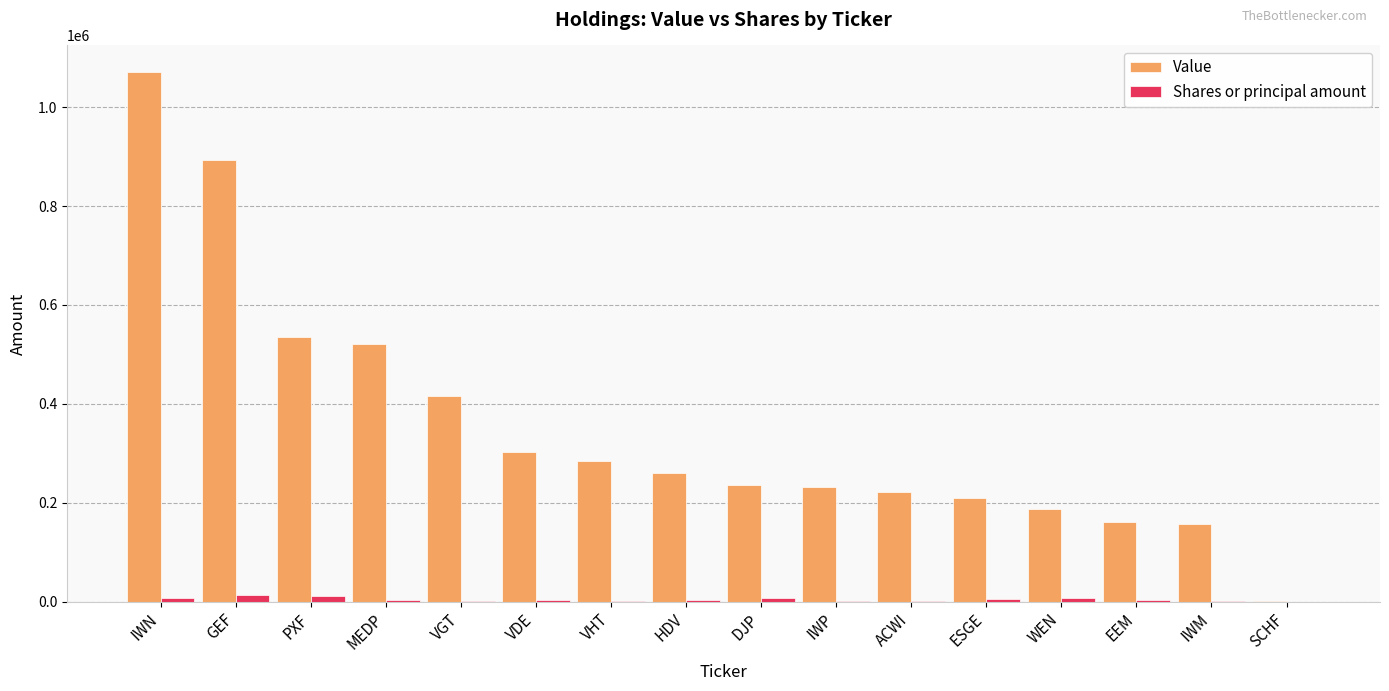

Which category has the highest value in the Value series?

IWN